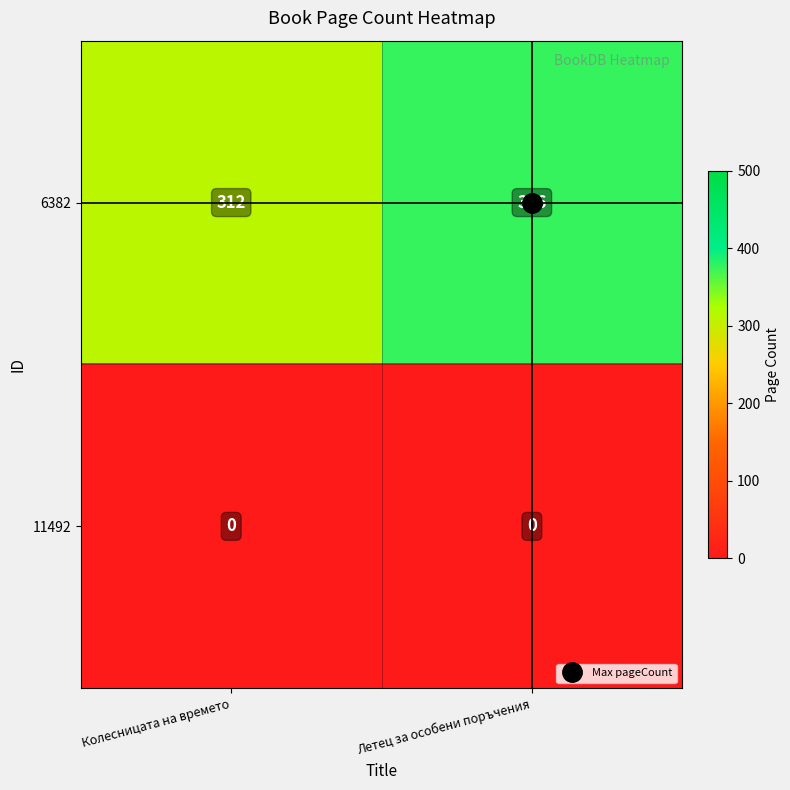

Which series has the largest total across all categories?

6382